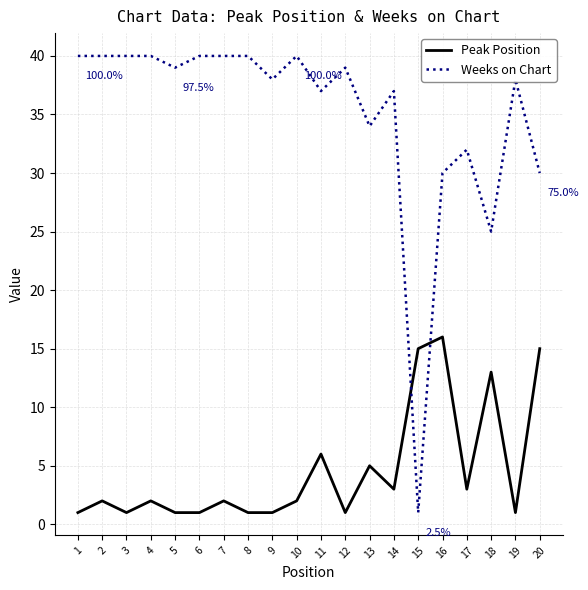

What is the difference between the maximum and minimum values in the Weeks on Chart series?

39